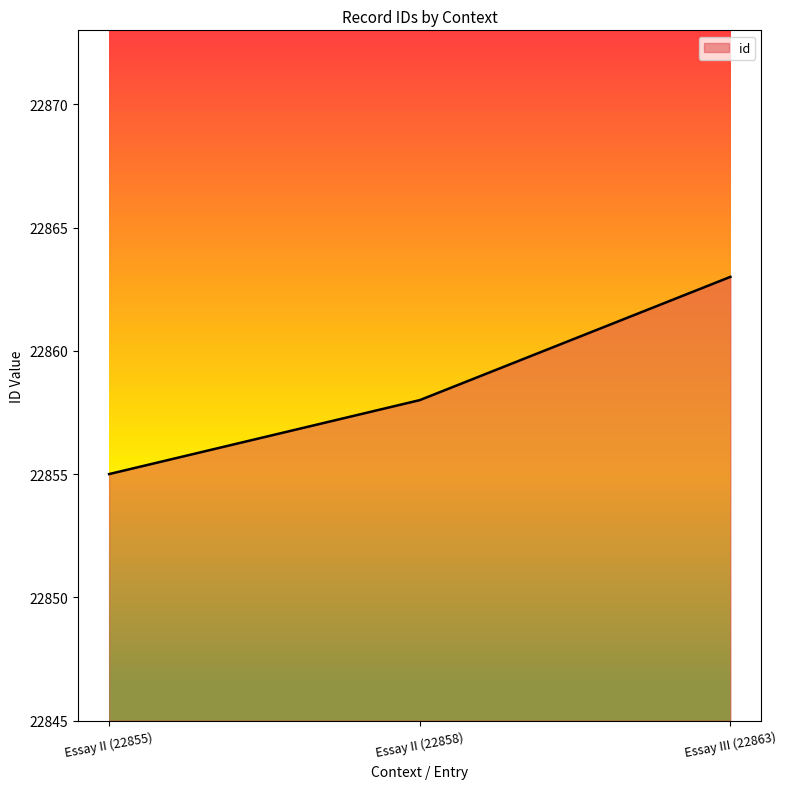

List the labels in order of value, smallest first.

Essay II (22855), Essay II (22858), Essay III (22863)